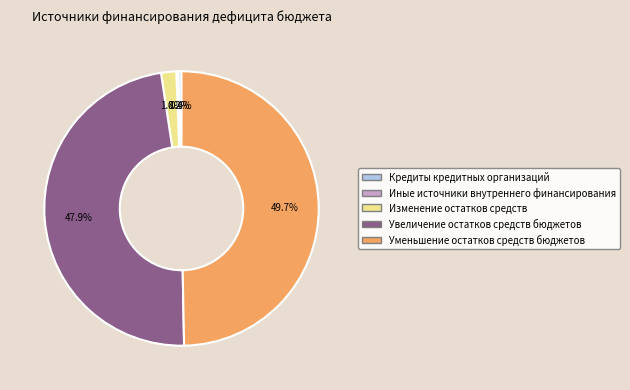

What portion of the pie excludes Уменьшение остатков средств бюджетов?

50.3%